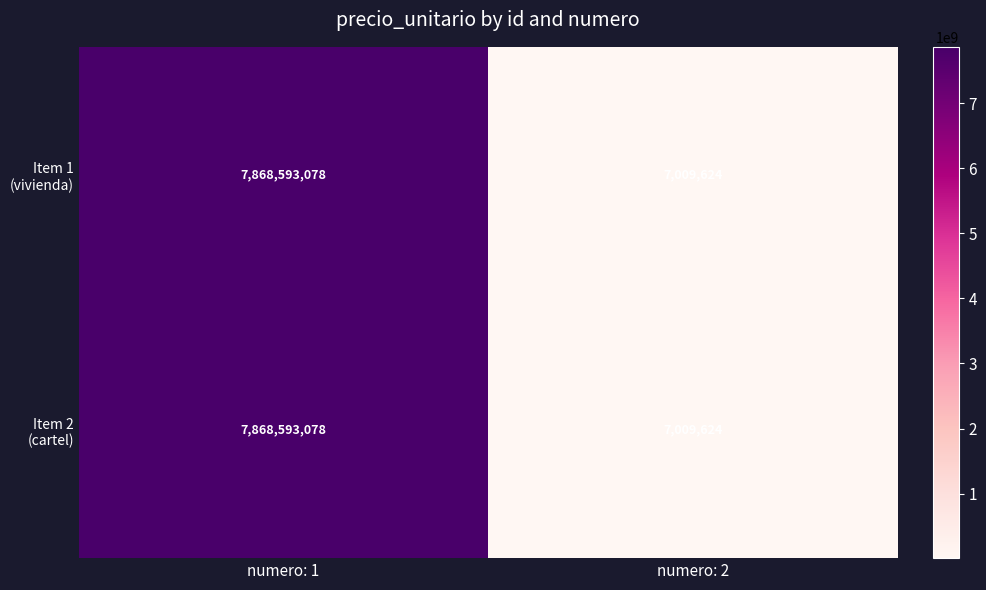

What is the minimum value shown in the chart?

7009624